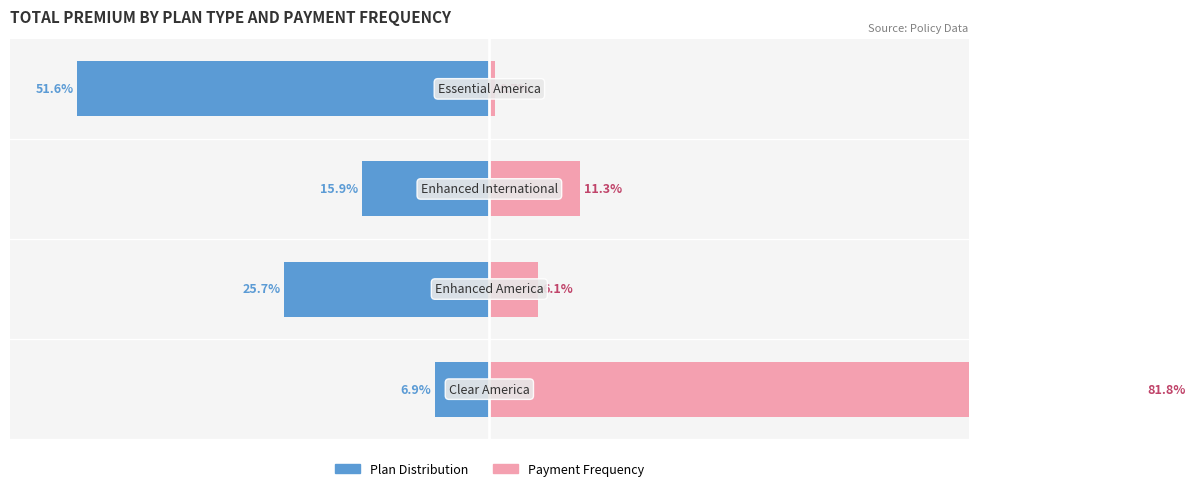

What is the greatest value displayed?

81.8